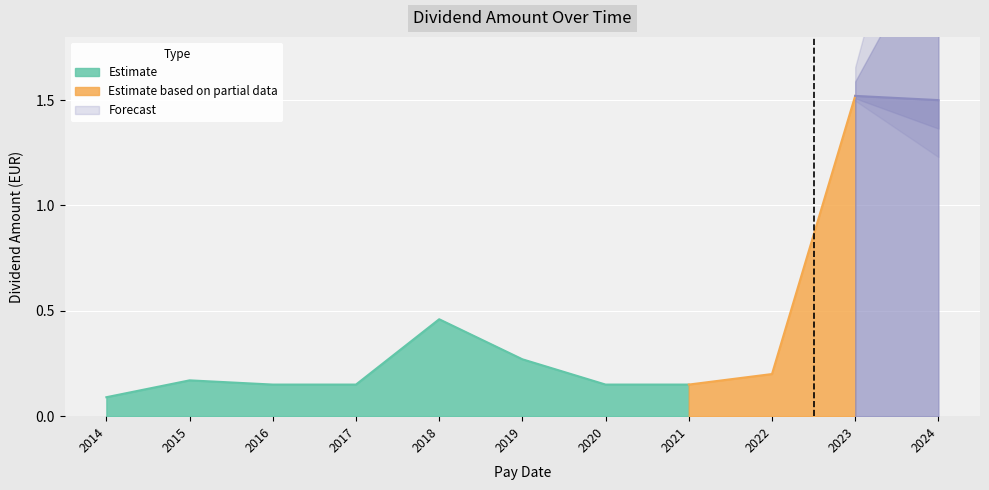

Rank the categories by value from highest to lowest.

2023-05-12, 2024-05-17, 2018-05-10, 2019-05-17, 2022-05-13, 2015-05-14, 2016-05-13, 2017-05-12, 2020-05-15, 2021-05-13, 2014-05-16